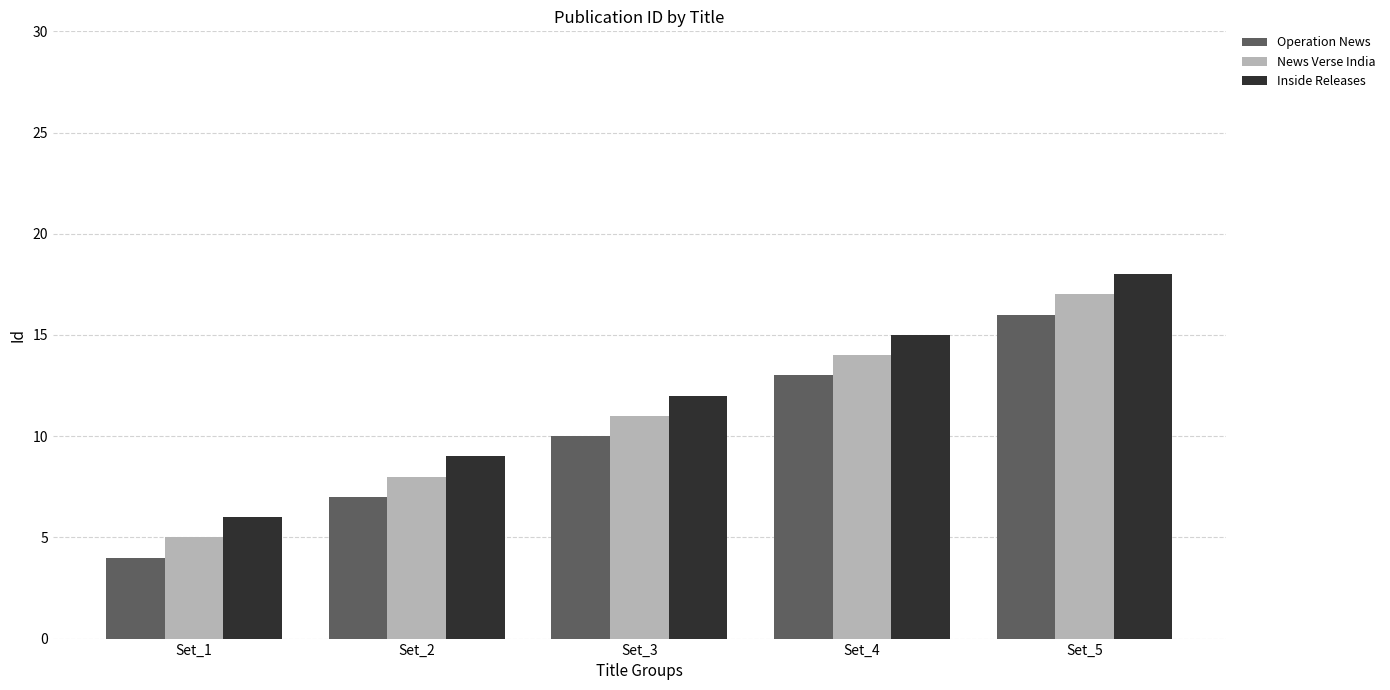

How many distinct data groups are displayed?

3